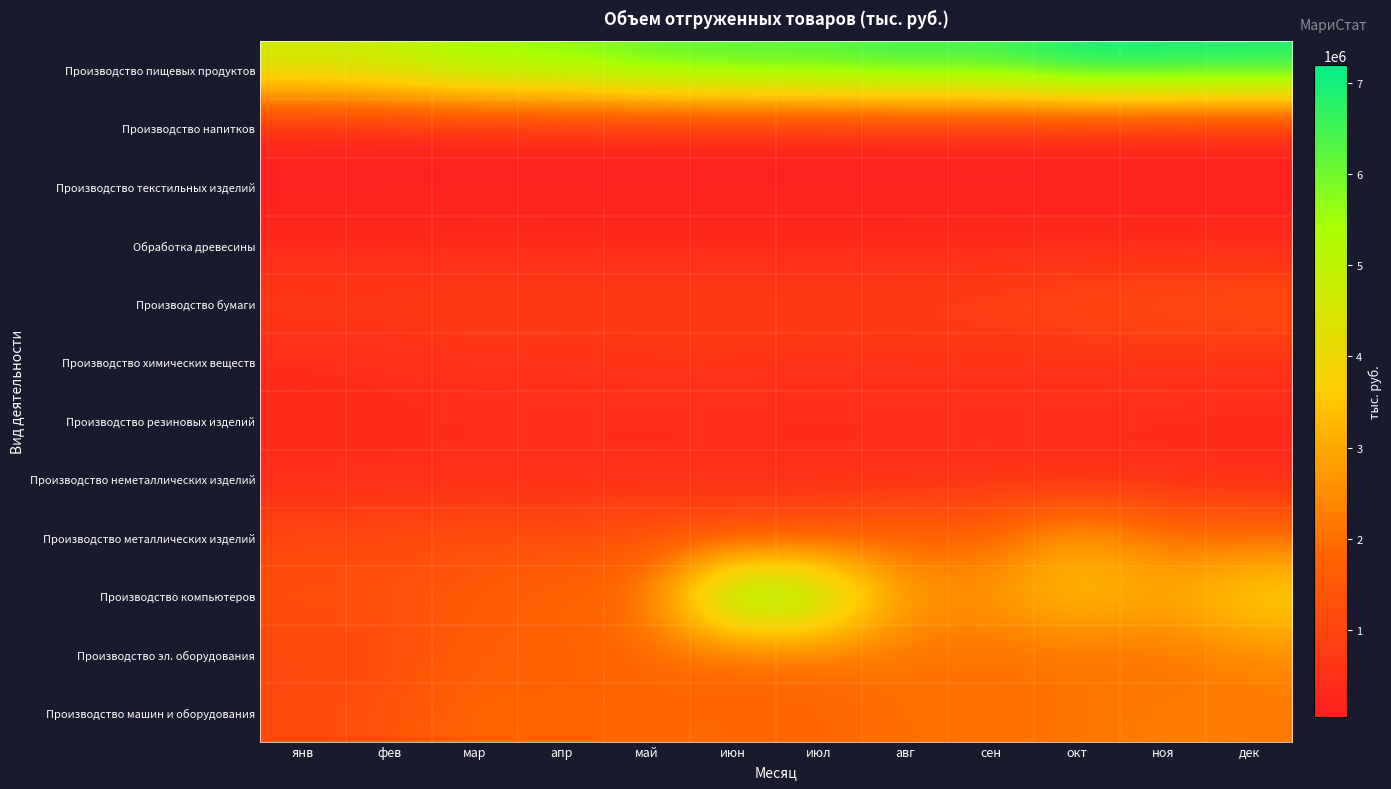

Reading left to right, extract all data points from this chart.

Производство пищевых продуктов: янв=4781171.0	фев=4969272.0	мар=5672414.0	апр=5777532.7	май=6240738.5	июн=6406971.0	июл=6421619.0	авг=6721822.0	сен=6599749.0	окт=7192986.0	ноя=7125197.0	дек=7065064.0
Производство напитков: янв=43519.7	фев=61635.5	мар=58893.5	апр=65925.7	май=71553.8	июн=58390.9	июл=61995.3	авг=62355.0	сен=46733.3	окт=59098.0	ноя=68073.5	дек=48626.0
Производство текстильных изделий: янв=53001.7	фев=65974.0	мар=66062.0	апр=69217.5	май=62599.0	июн=73070.2	июл=62839.4	авг=68457.0	сен=80249.0	окт=78227.0	ноя=82575.7	дек=89085.4
Обработка древесины: янв=284995.0	фев=290039.2	мар=303702.2	апр=300910.4	май=271536.3	июн=272037.0	июл=273007.7	авг=304739.0	сен=304335.0	окт=301021.0	ноя=304128.8	дек=300488.0
Производство бумаги: янв=806537.5	фев=762313.6	мар=904243.6	апр=881183.4	май=832741.6	июн=905160.0	июл=823149.9	авг=871675.2	сен=935161.6	окт=1145197.8	ноя=1262444.0	дек=1337627.0
Производство химических веществ: янв=305923.5	фев=382972.7	мар=469323.9	апр=471630.9	май=591457.1	июн=584718.0	июл=515040.7	авг=541893.6	сен=522299.3	окт=509964.6	ноя=508287.1	дек=504799.8
Производство резиновых изделий: янв=356724.4	фев=358461.4	мар=371570.3	апр=388354.4	май=324432.2	июн=339525.8	июл=332109.0	авг=355210.2	сен=360830.5	окт=365635.2	ноя=376081.0	дек=346455.8
Производство неметаллических изделий: янв=328733.7	фев=357783.2	мар=376352.5	апр=351335.5	май=407972.4	июн=426443.6	июл=395725.4	авг=407725.7	сен=453609.9	окт=348026.2	ноя=339061.5	дек=290778.5
Производство металлических изделий: янв=1088038.0	фев=1169195.0	мар=1322708.0	апр=1244281.9	май=1444396.0	июн=1335775.0	июл=1556561.8	авг=1831609.5	сен=1847409.0	окт=3133688.2	ноя=2121174.1	дек=2020351.9
Производство компьютеров: янв=1282975.0	фев=1306125.0	мар=1510933.7	апр=1869727.0	май=1915890.5	июн=6735886.0	июл=5927601.0	авг=2697602.8	сен=2780787.6	окт=3543237.9	ноя=3015062.2	дек=4021266.9
Производство эл. оборудования: янв=1055103.0	фев=1177214.0	мар=1667695.0	апр=1616376.6	май=1930000.7	июн=1707536.3	июл=2010043.8	авг=2064924.6	сен=1950485.4	окт=2103662.9	ноя=2009990.9	дек=2397742.9
Производство машин и оборудования: янв=1133692.0	фев=1323750.8	мар=1885579.2	апр=1737565.6	май=1850041.1	июн=1882838.4	июл=1780274.7	авг=2048094.8	сен=2033039.6	окт=2067529.6	ноя=2309509.9	дек=2196954.0